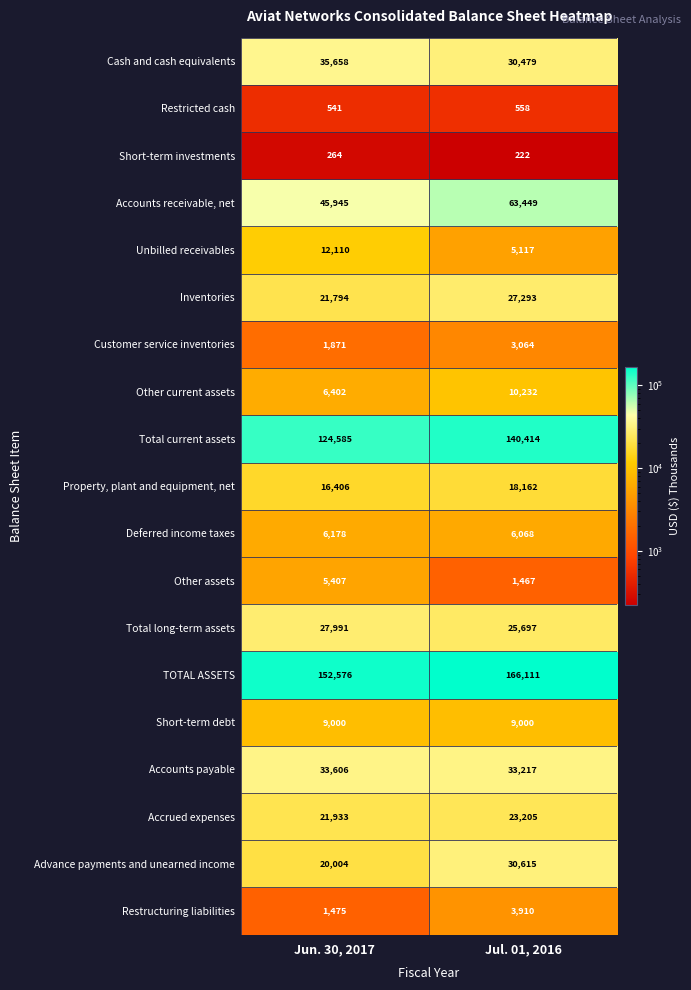

True or false: Inventories has a value of 7203 at Jun. 30, 2017.

False